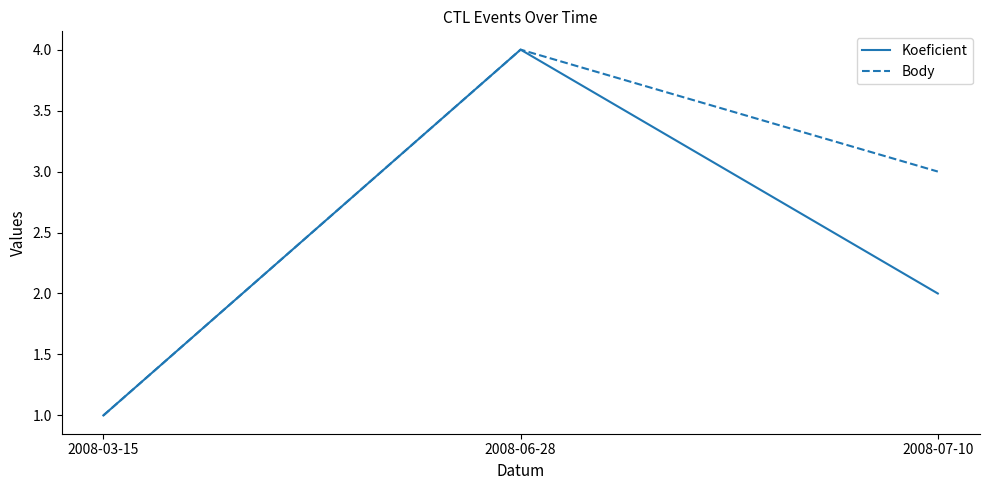

Rank the series by their average value, from lowest to highest.

Koeficient, Body